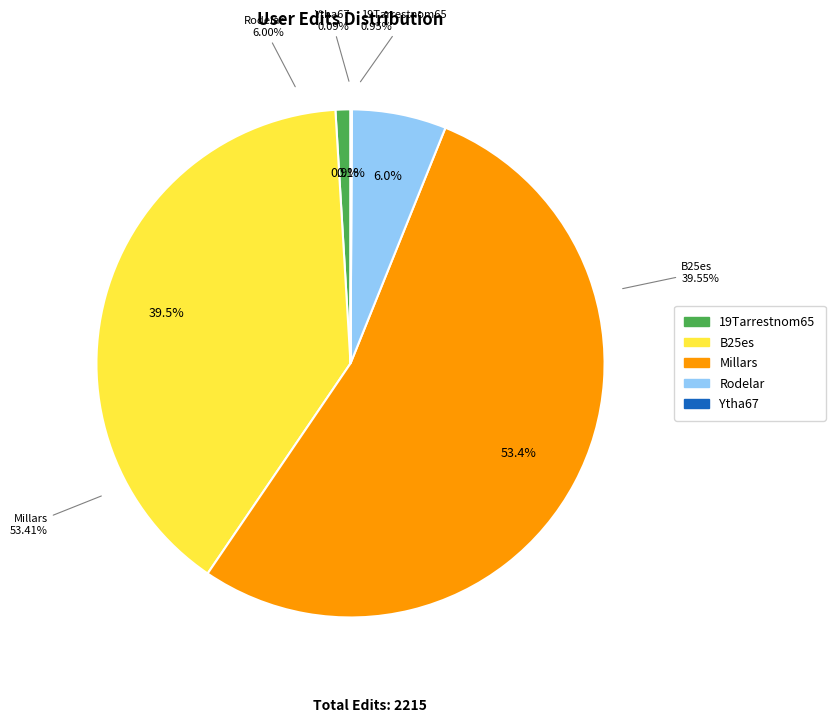

True or false: B25es accounts for 47% of the total.

False